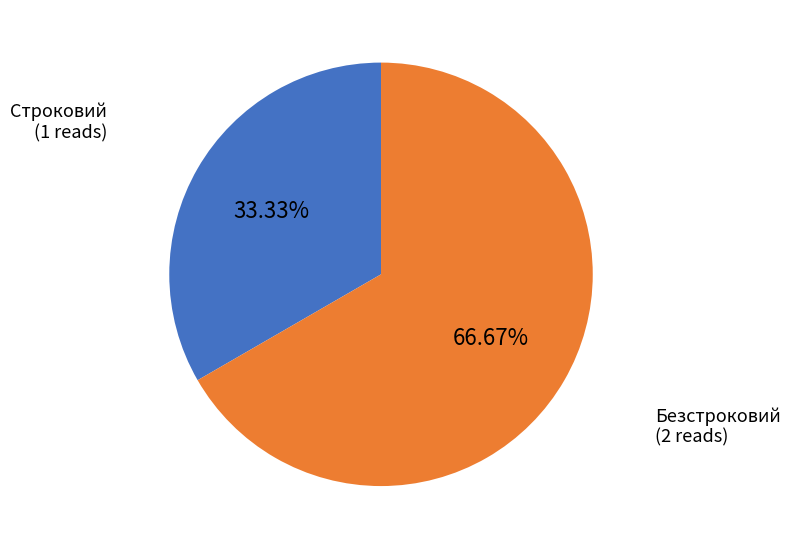

Which category accounts for the majority?

Безстроковий